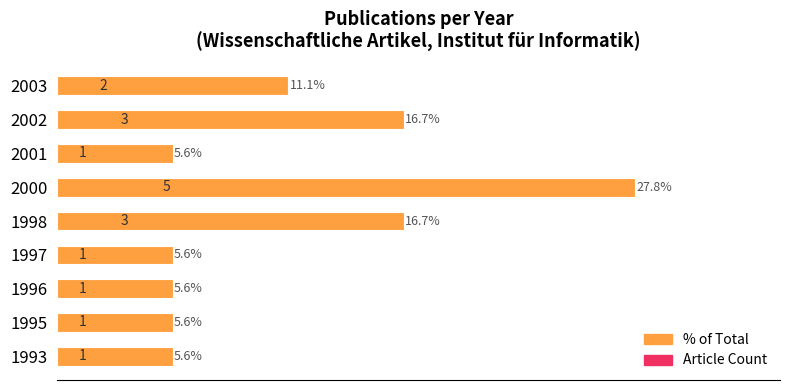

What position from the left is 0?

1